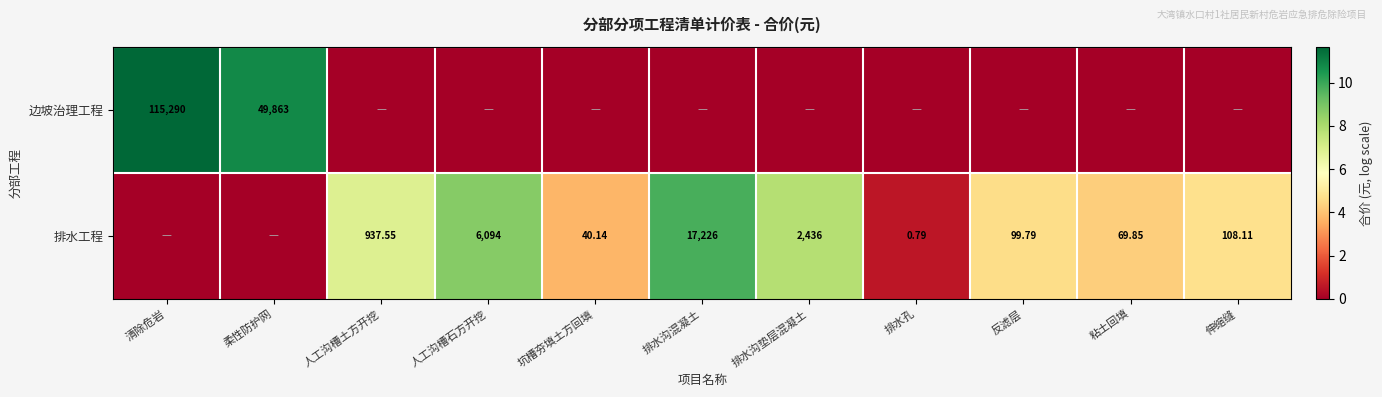

What is the spread (max minus min) of values at 坑槽夯填土方回填?

3.7